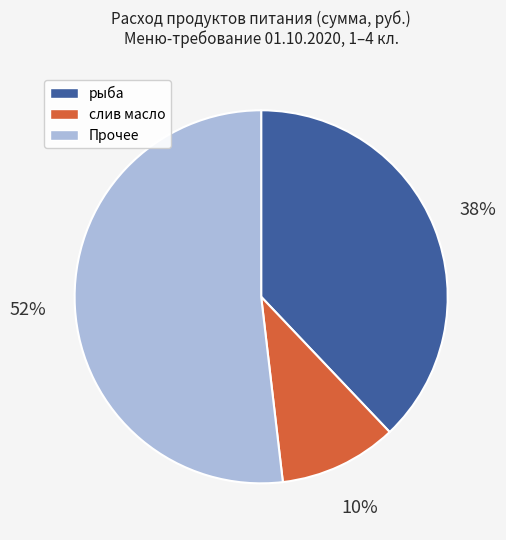

How many slices are in this pie chart?

3